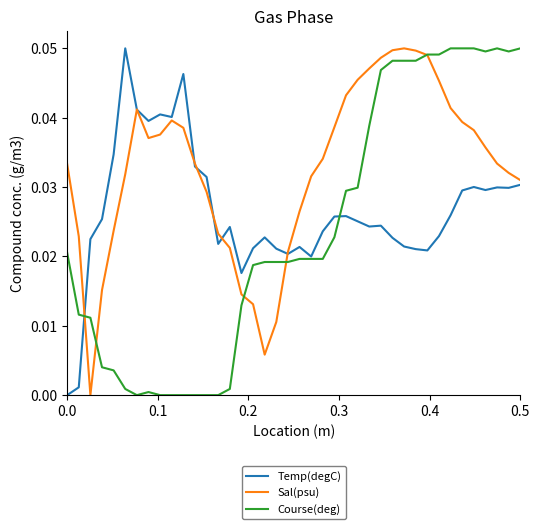

Which series has the largest total across all categories?

Sal(psu)